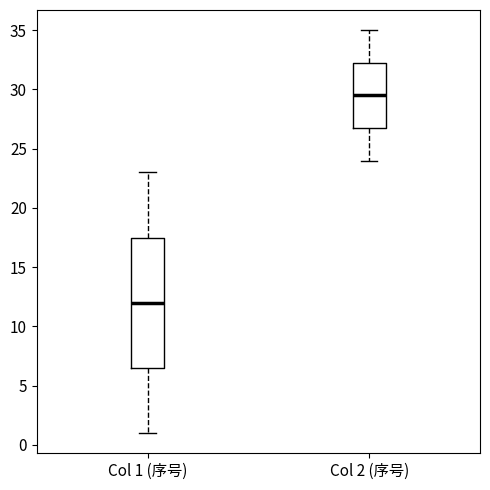

Which box has the lowest median line?

Col 1 (序号)